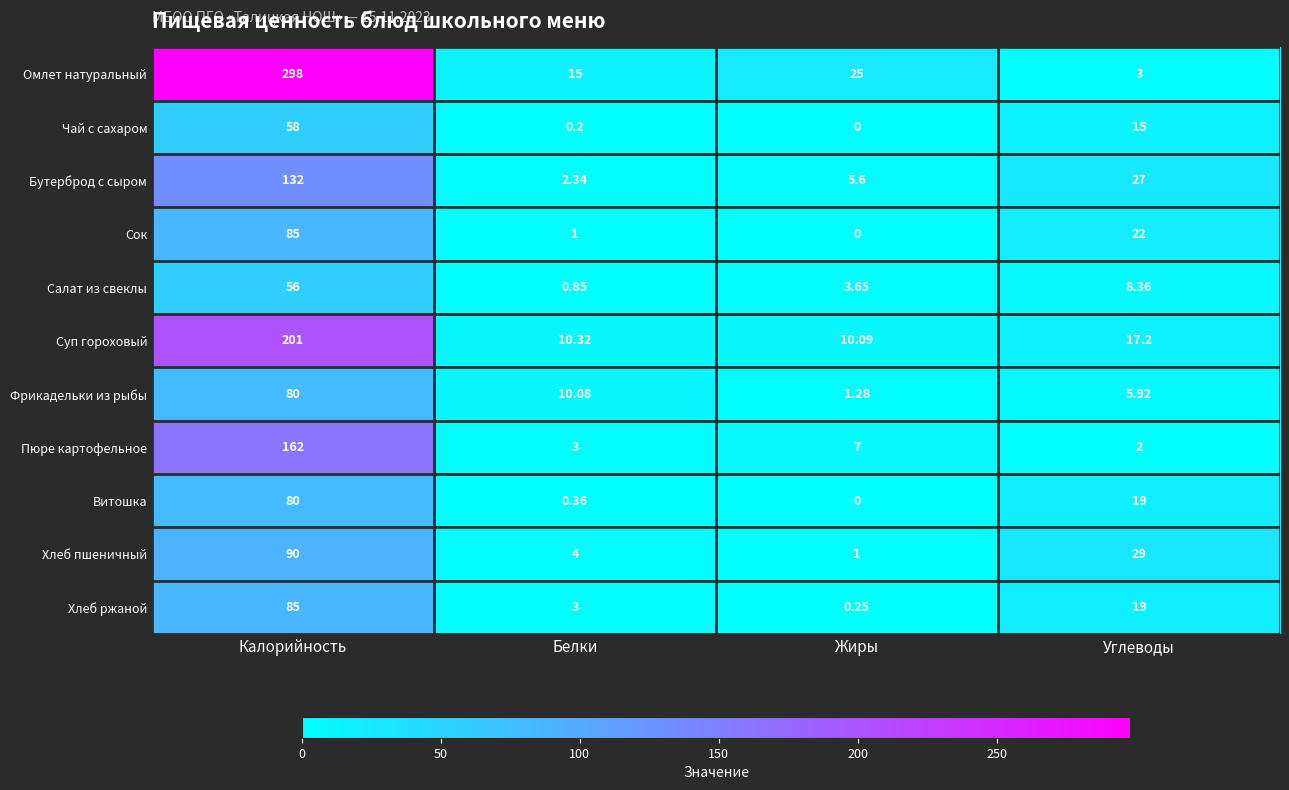

Which category has the lowest value in the Витошка series?

Жиры